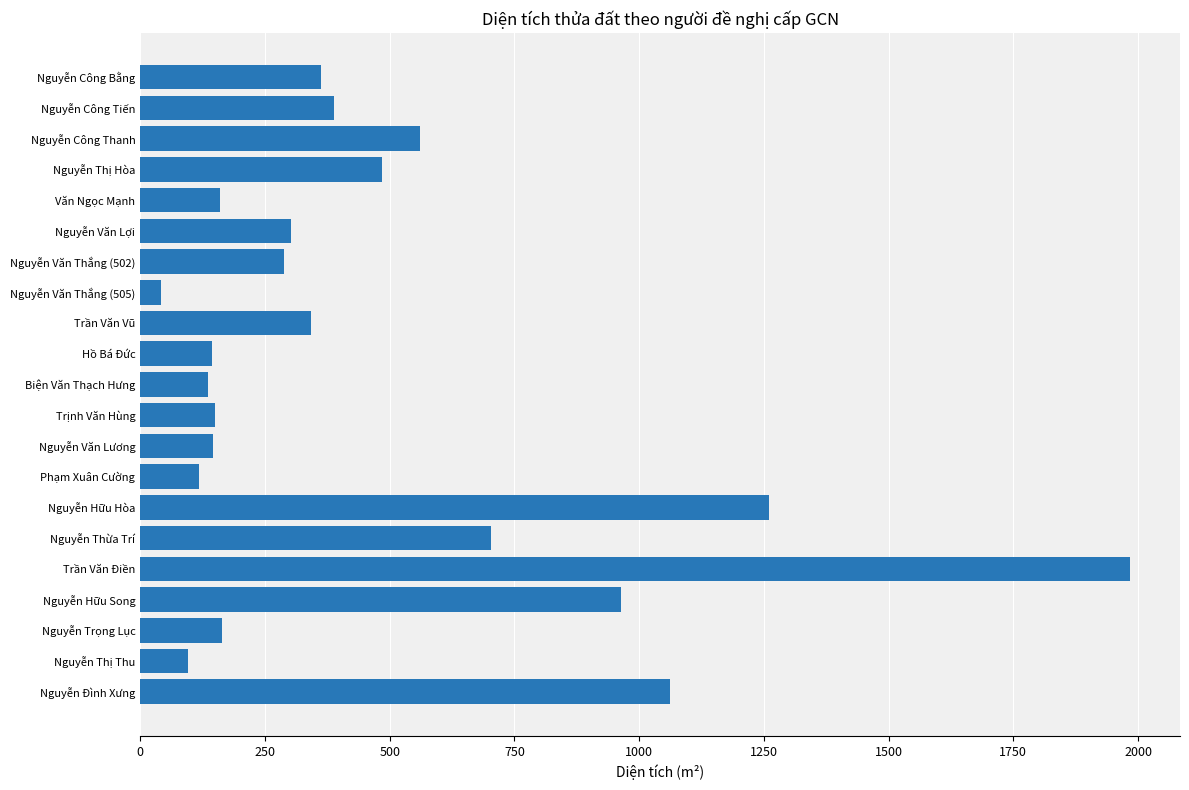

What is the difference between the maximum and minimum values?

1942.9